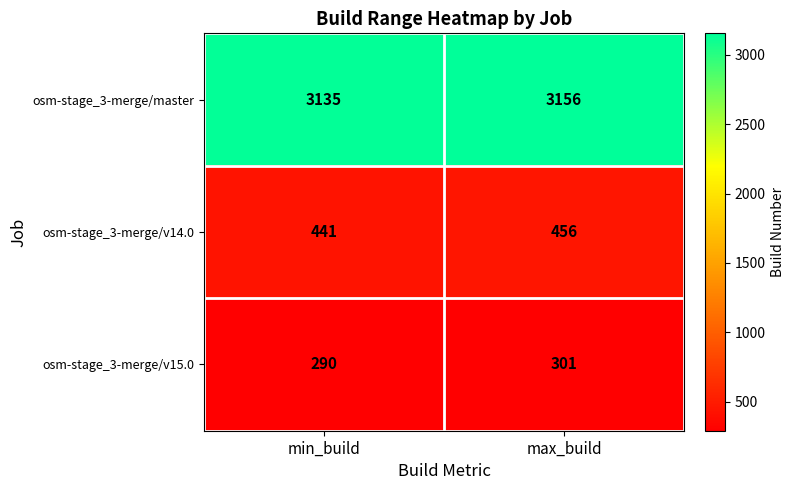

What is the sum of all osm-stage_3-merge/v14.0 values?

897